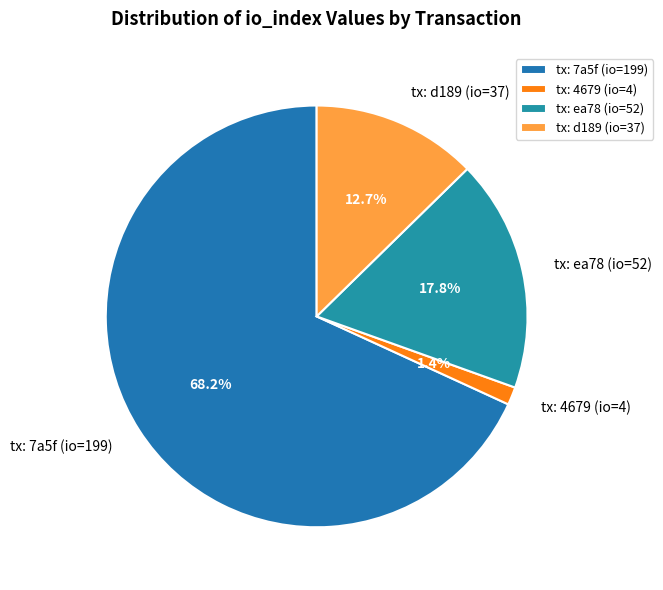

To the nearest percent, what is the difference between the largest and smallest slice percentages?

67%